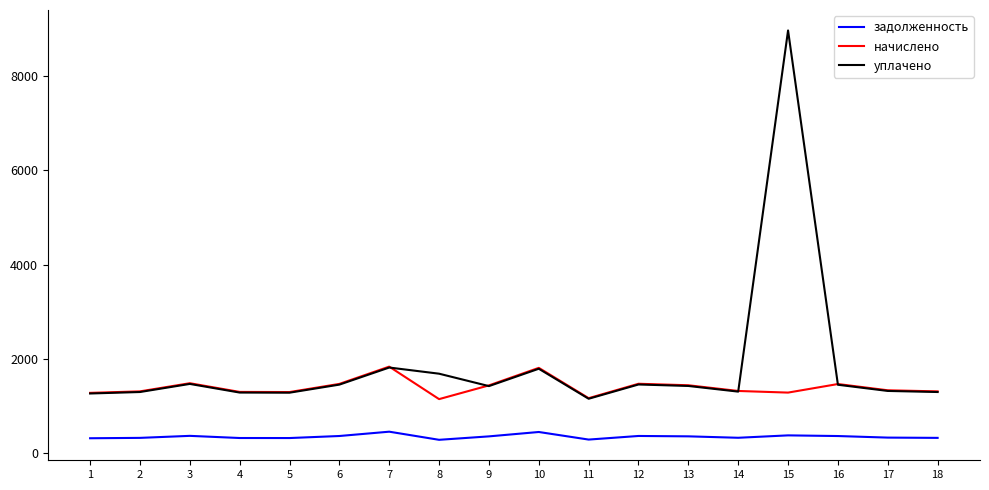

At how many categories does at least one series exceed 3572?

1